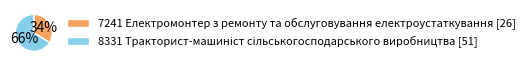

The 7241 Електромонтер з ремонту та обслуговування електроустаткування [26] slice represents 23% of the pie. True or false?

False